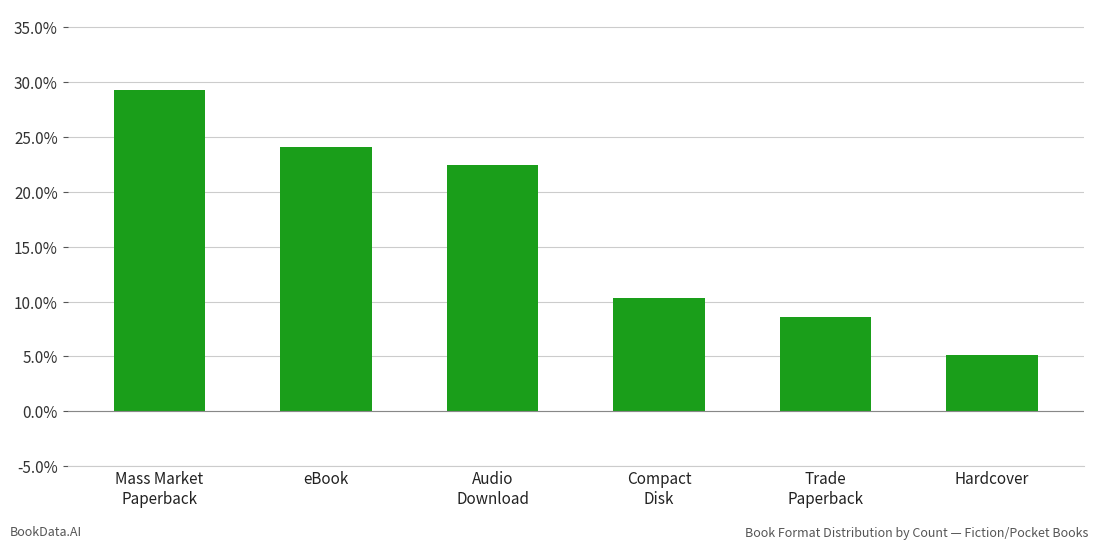

Rank the categories by value from highest to lowest.

Mass Market
Paperback, eBook, Audio
Download, Compact
Disk, Trade
Paperback, Hardcover